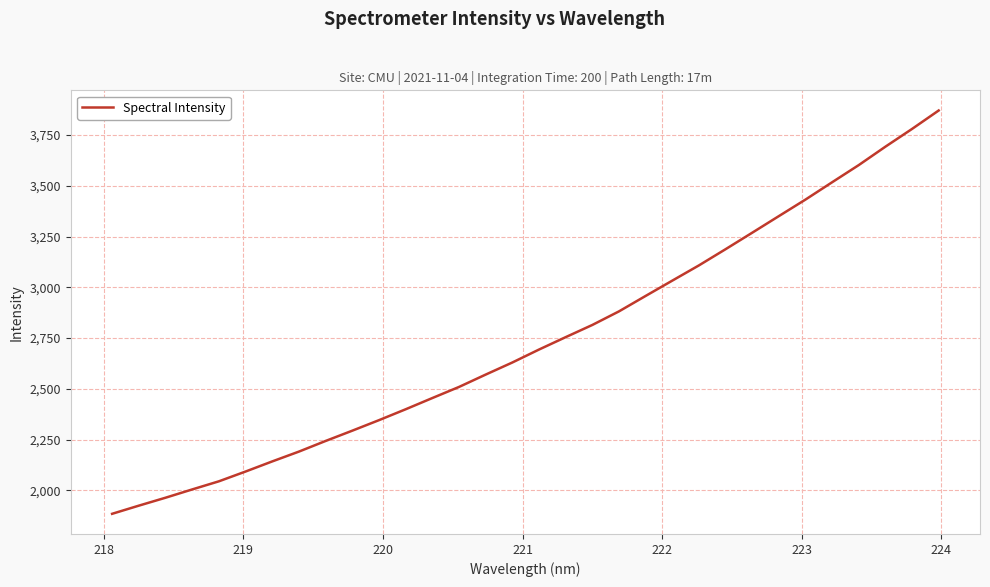

What is the greatest value displayed?

3871.3